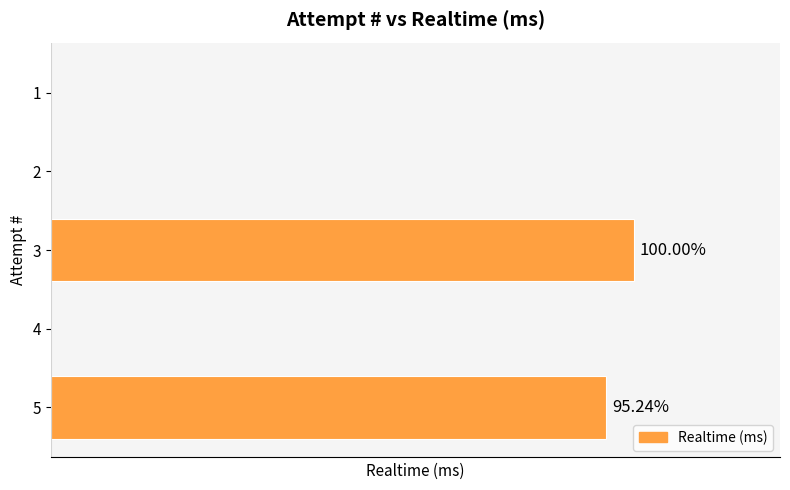

Are the bars horizontal?

Yes